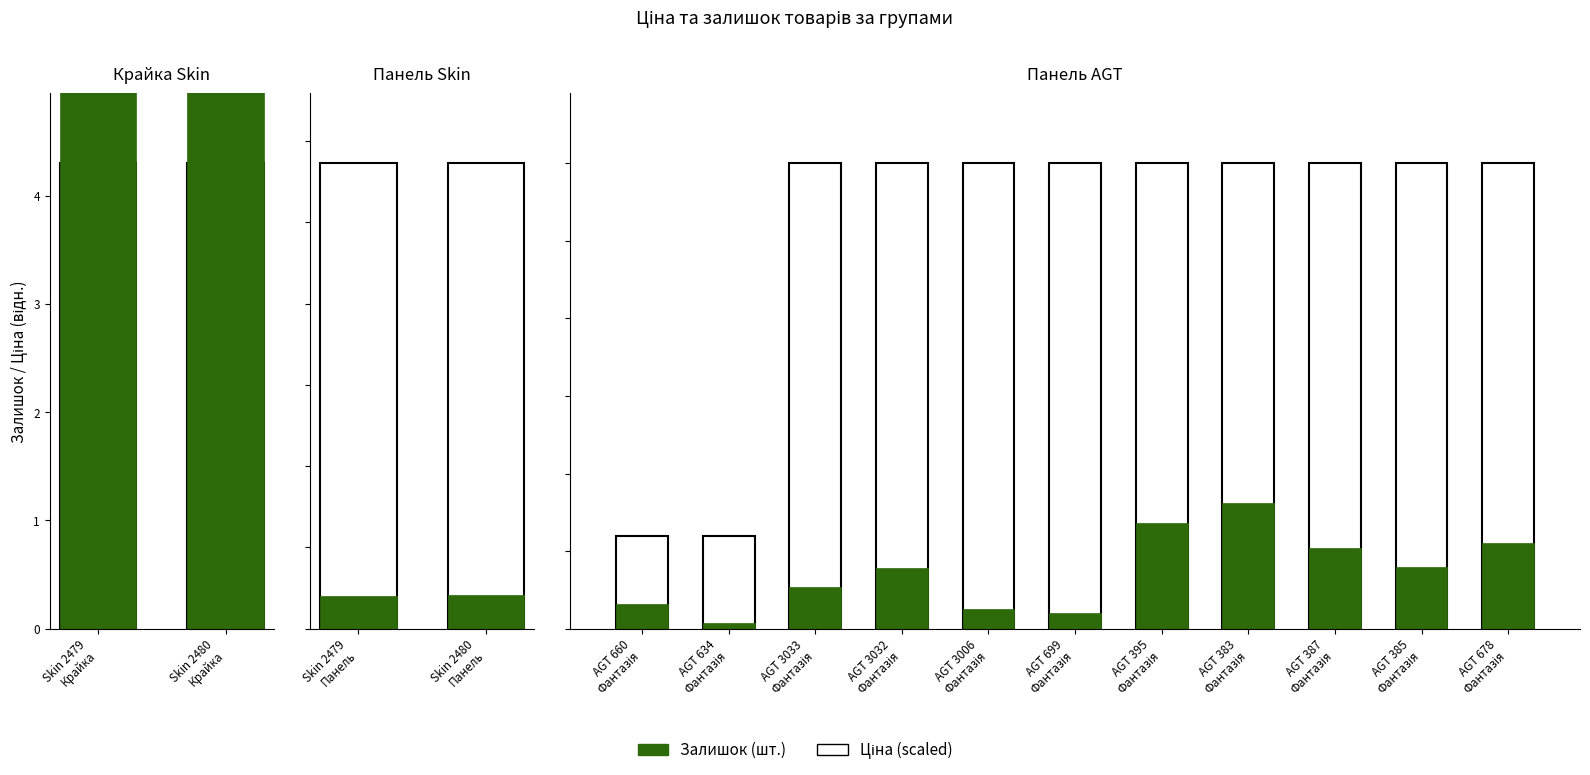

Is the value of Залишок at AGT 395 Фантазія greater than the value of Ціна (scaled) at AGT 3006 Фантазія?

No